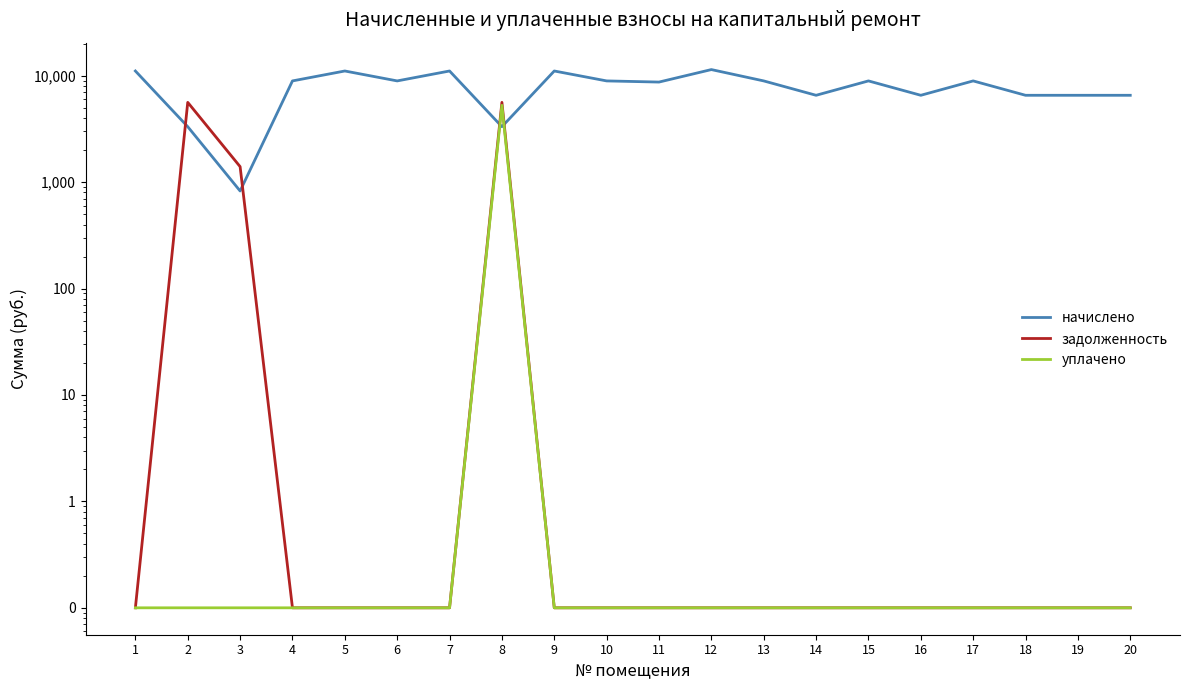

Which label corresponds to the smallest value in the chart?

1